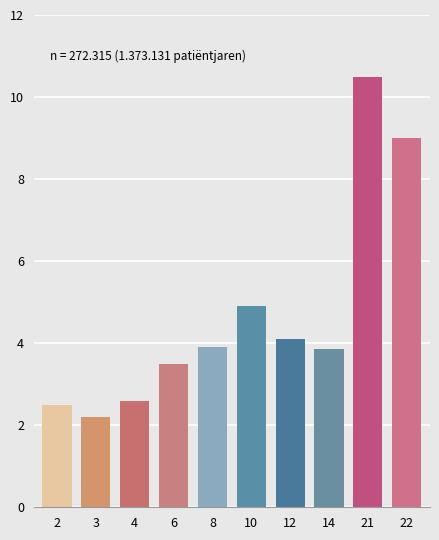

True or false: the data shows 3.9 at 8.

True